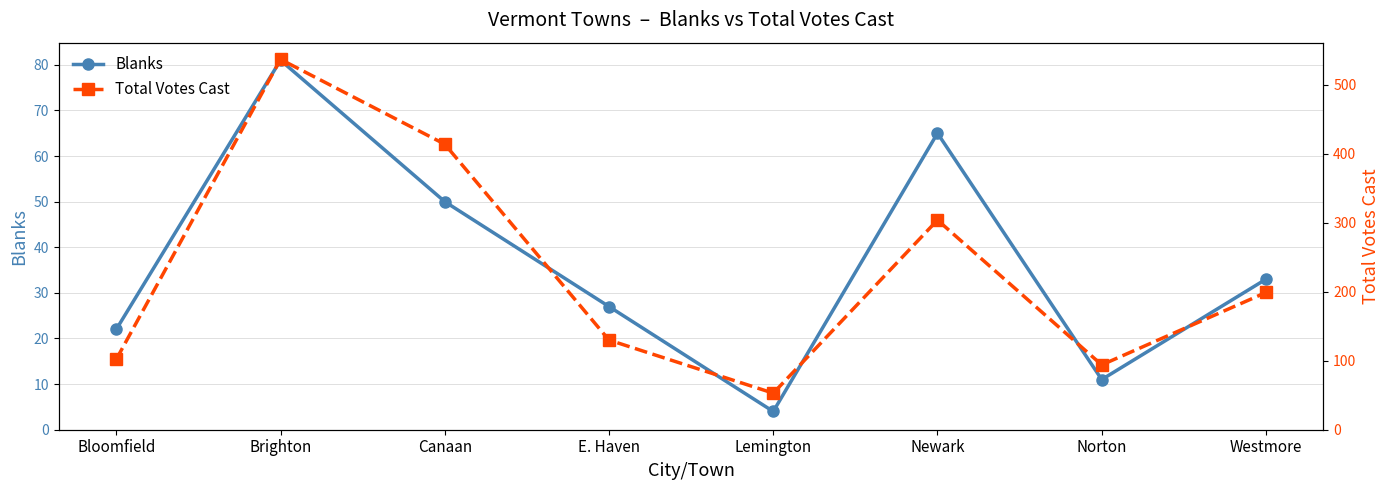

Which series changed the most between Bloomfield and Lemington?

Total Votes Cast